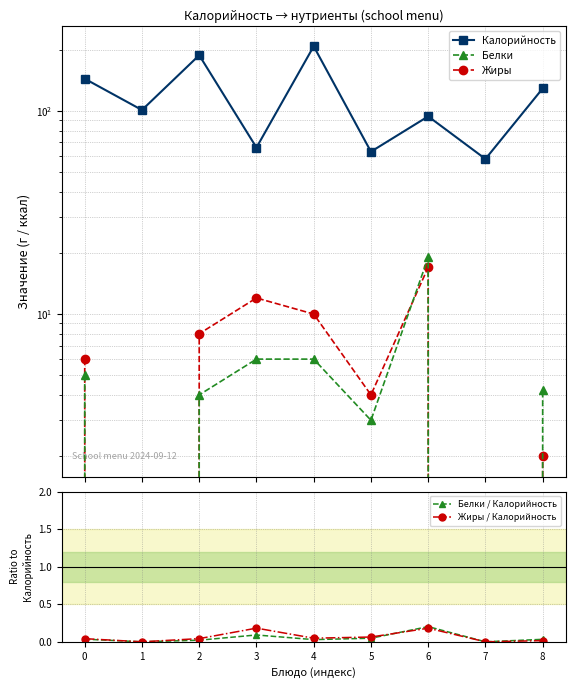

Reading left to right, what are all the values shown in this chart?

Калорийность: 0=144.0	1=101.0	2=188.0	3=66.0	4=208.0	5=63.0	6=94.0	7=58.0	8=129.0
Белки: 0=5.0	1=0.0	2=4.0	3=6.0	4=6.0	5=3.0	6=19.0	7=0.0	8=4.2
Жиры: 0=6.0	1=0.0	2=8.0	3=12.0	4=10.0	5=4.0	6=17.0	7=0.0	8=2.0
Белки / Калорийность: 0=0.0	1=0.0	2=0.0	3=0.1	4=0.0	5=0.0	6=0.2	7=0.0	8=0.0
Жиры / Калорийность: 0=0.0	1=0.0	2=0.0	3=0.2	4=0.0	5=0.1	6=0.2	7=0.0	8=0.0